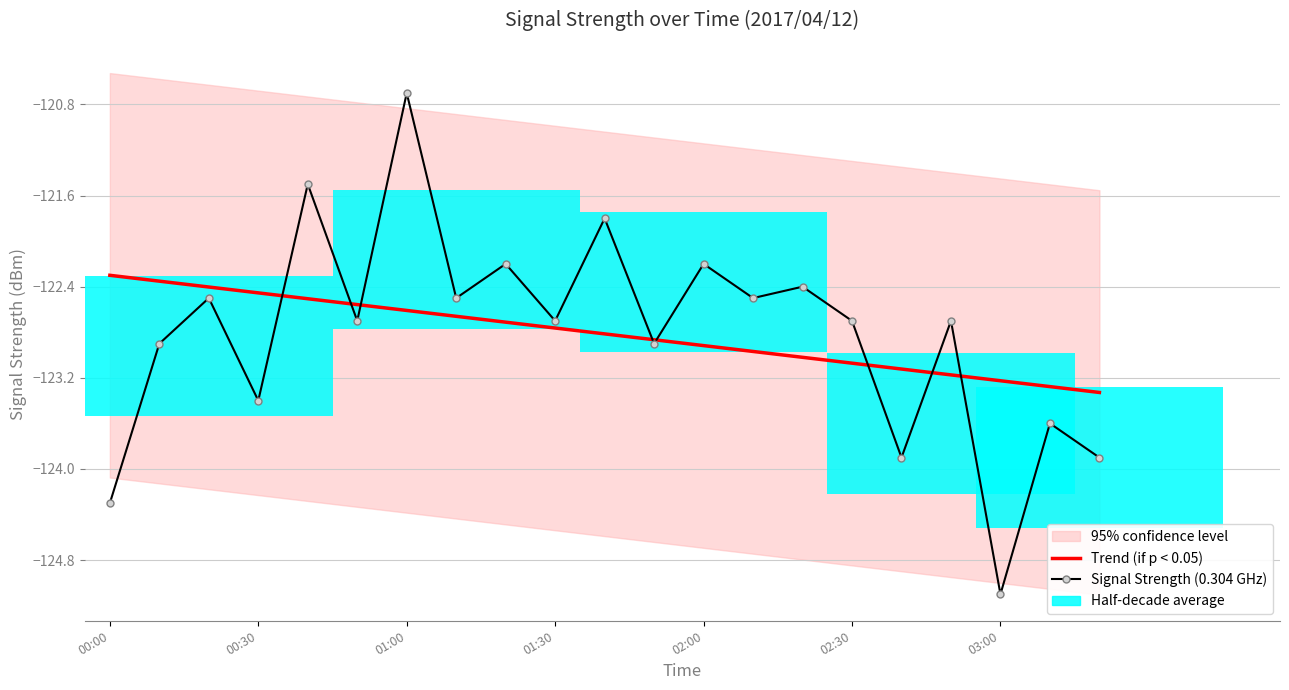

Which category has the lowest value in the Signal Strength (0.304 GHz) series?

03:00